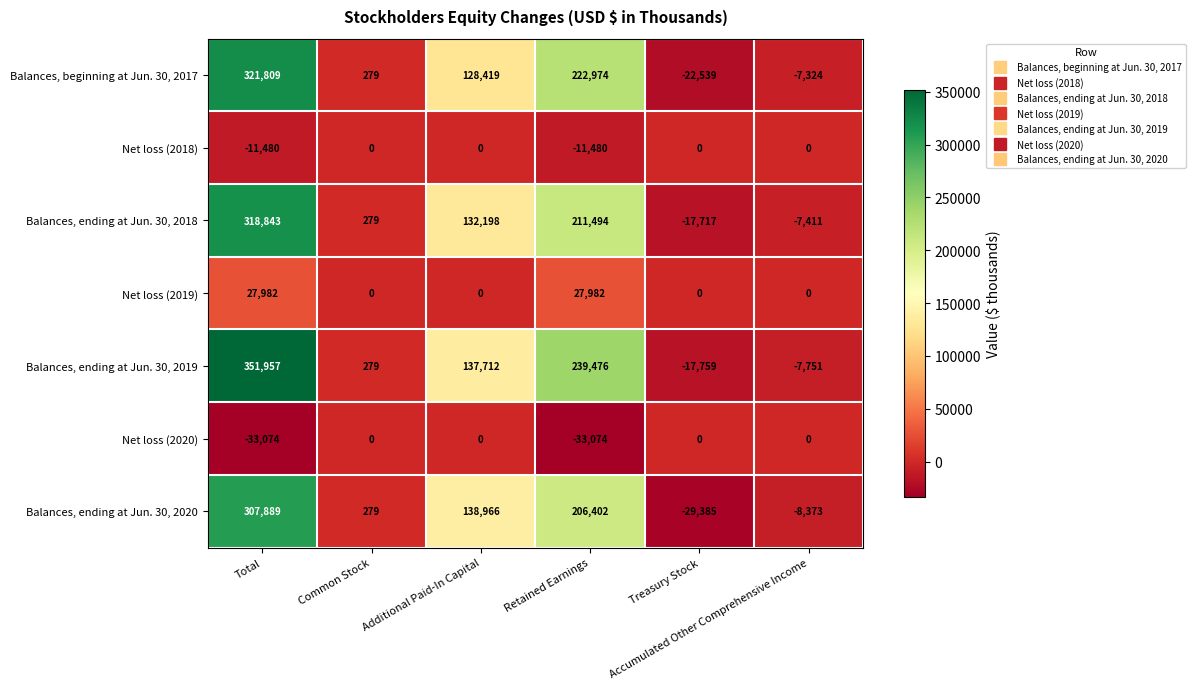

How many Net loss (2018) values are between -11480 and 0?

6